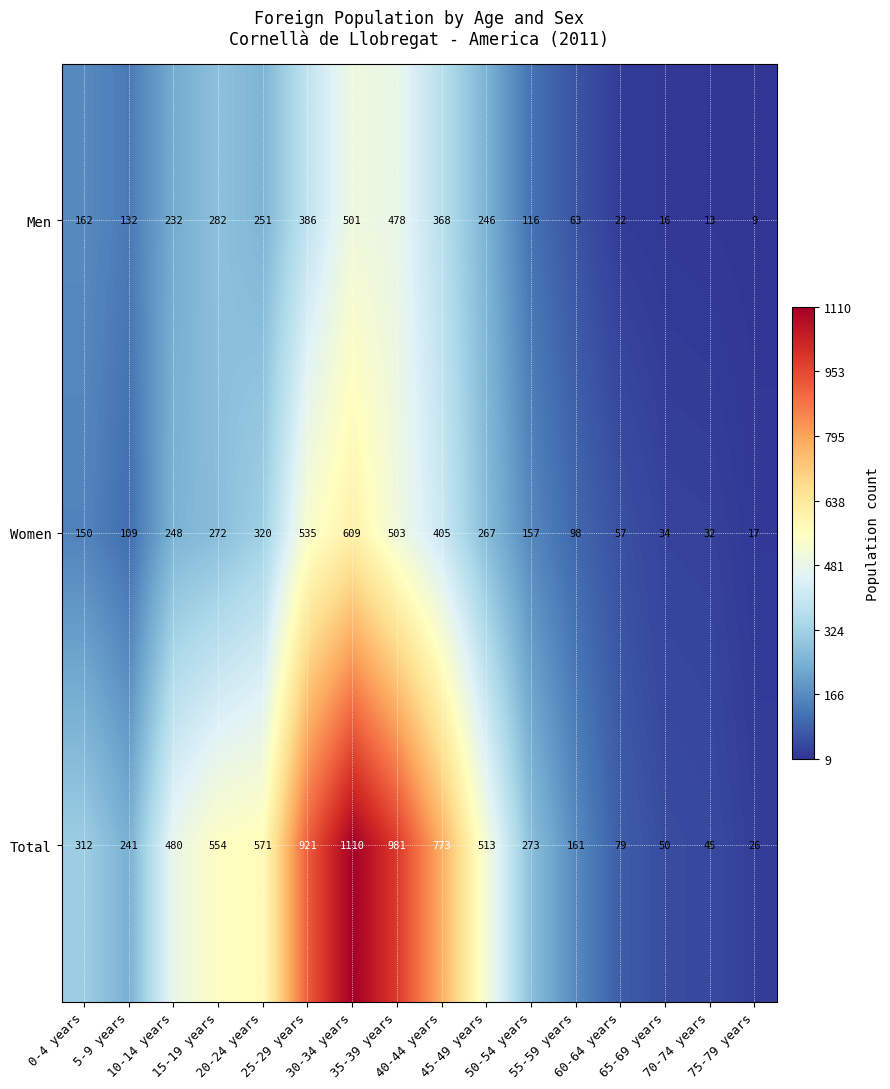

Rank the series by their maximum value, from highest to lowest.

Total, Women, Men